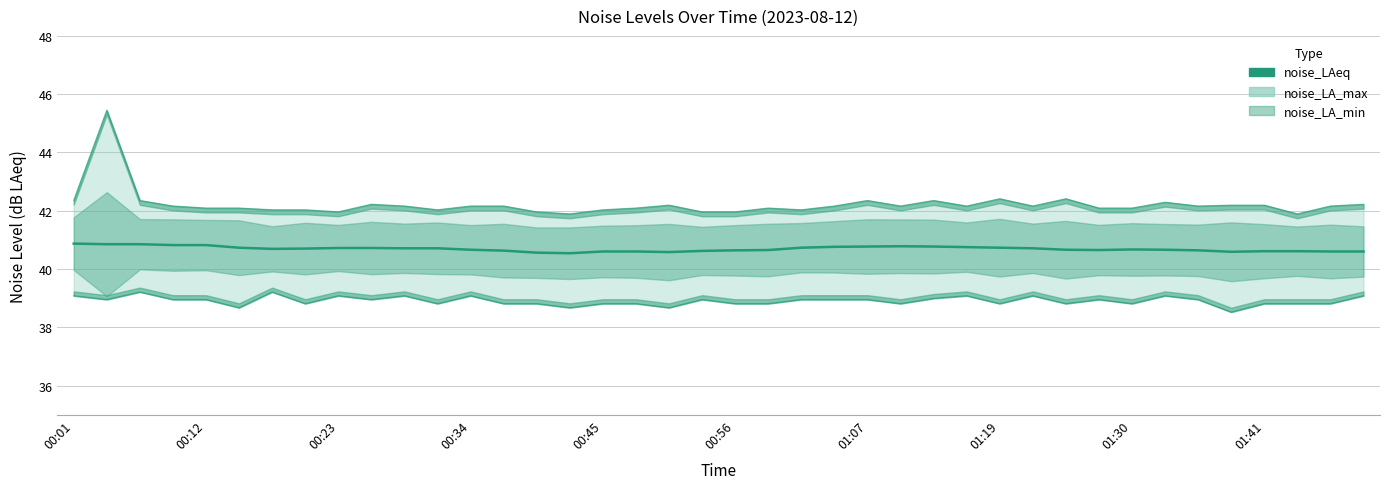

What is the minimum value shown in the chart?

38.5